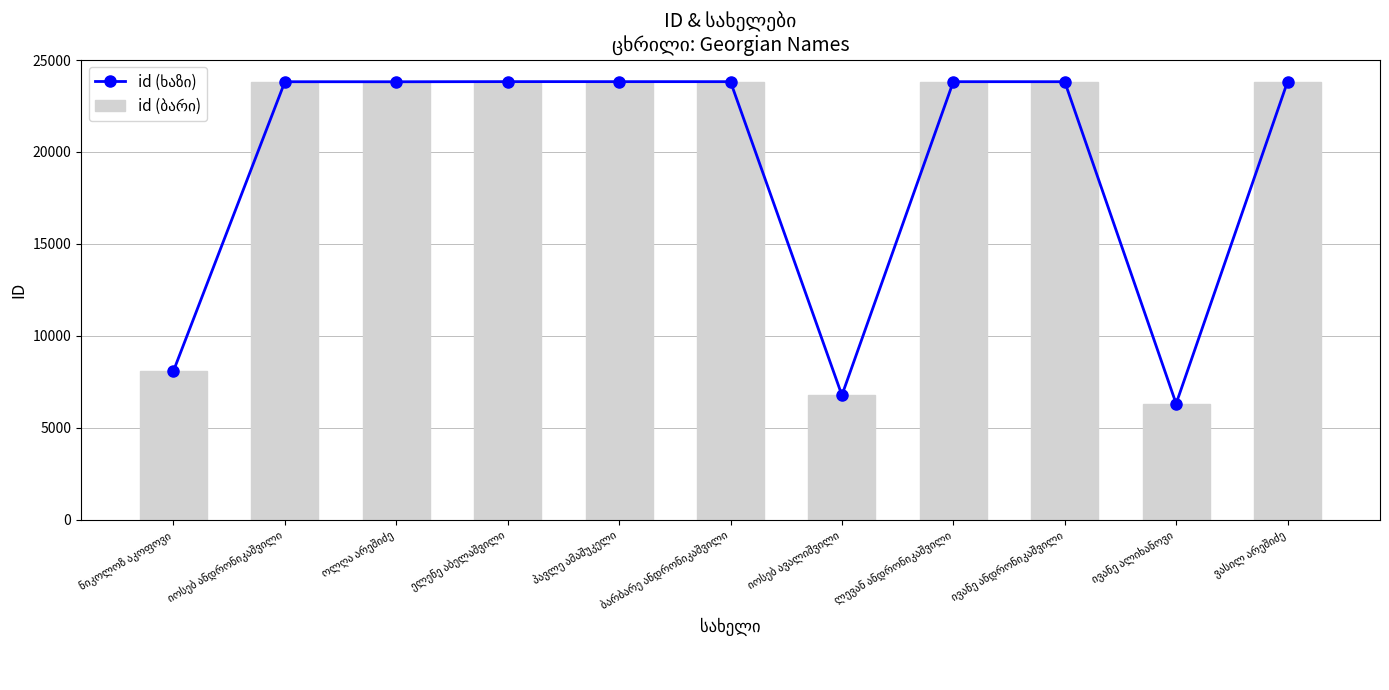

Reading right to left, what are all the values shown in this chart?

id (ხაზი): ვასილ არეშიძე=23822	ივანე ალიხანოვი=6306	ივანე ანდრონიკაშვილი=23824	ლევან ანდრონიკაშვილი=23825	იოსებ ავალიშვილი=6766	ბარბარე ანდრონიკაშვილი=23826	პავლე ამაშუკელი=23827	ელენე აბელაშვილი=23828	ოლღა არეშიძე=23821	იოსებ ანდრონიკაშვილი=23823	ნიკოლოზ აკოფოვი=8090
id (ბარი): ვასილ არეშიძე=23822	ივანე ალიხანოვი=6306	ივანე ანდრონიკაშვილი=23824	ლევან ანდრონიკაშვილი=23825	იოსებ ავალიშვილი=6766	ბარბარე ანდრონიკაშვილი=23826	პავლე ამაშუკელი=23827	ელენე აბელაშვილი=23828	ოლღა არეშიძე=23821	იოსებ ანდრონიკაშვილი=23823	ნიკოლოზ აკოფოვი=8090